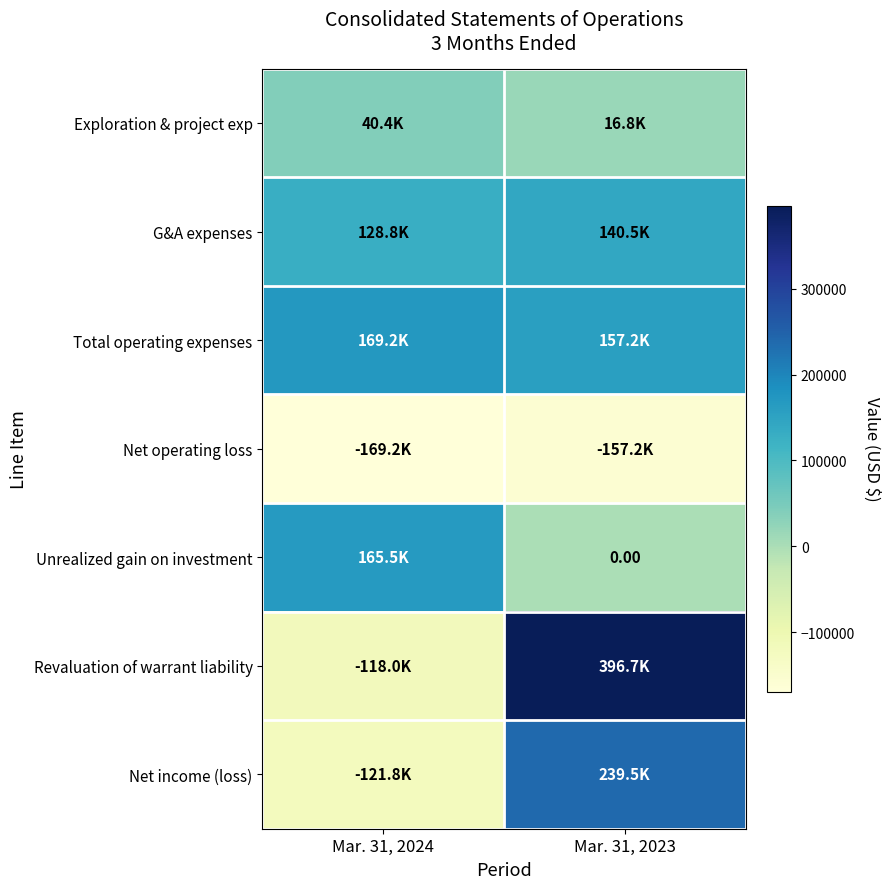

The Net income (loss) series shows -121816 at Mar. 31, 2024. True or false?

True